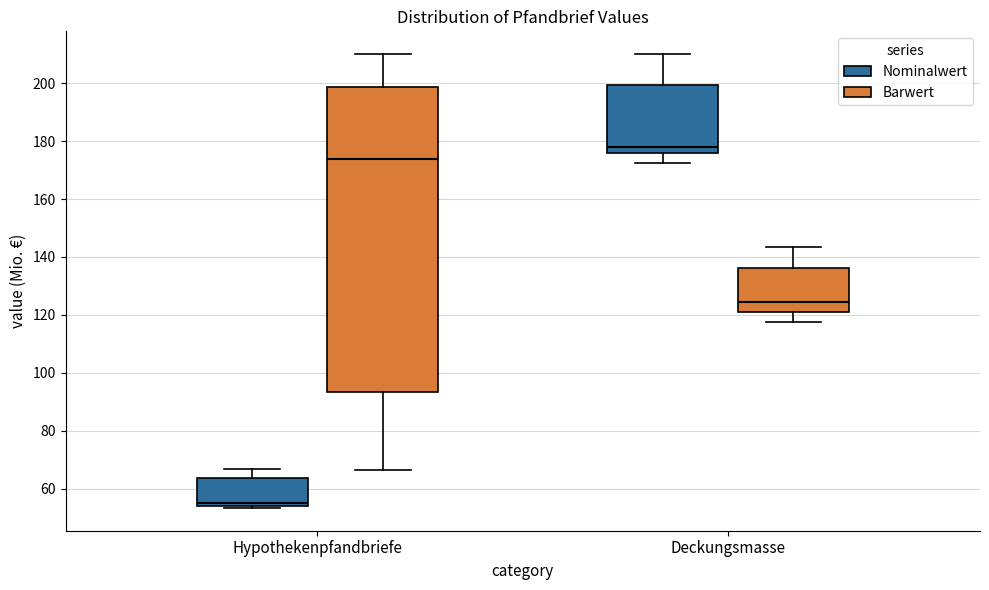

Reading left to right, transcribe this box plot: for each box, give where its median line is, the range the box spans, and where its two whiskers end, as read against the y-axis. The values are not printed on the chart, so give them approximately, as read against the axis.

Hypothekenpfandbriefe (Nominalwert): median 56, box 54 to 64, whiskers 54 (just below the box's lower edge) to 66
Hypothekenpfandbriefe (Barwert): median 174, box 94 to 198, whiskers 66 to 210
Deckungsmasse (Nominalwert): median 178, box 176 to 200, whiskers 172 to 210
Deckungsmasse (Barwert): median 124, box 120 to 136, whiskers 118 to 144